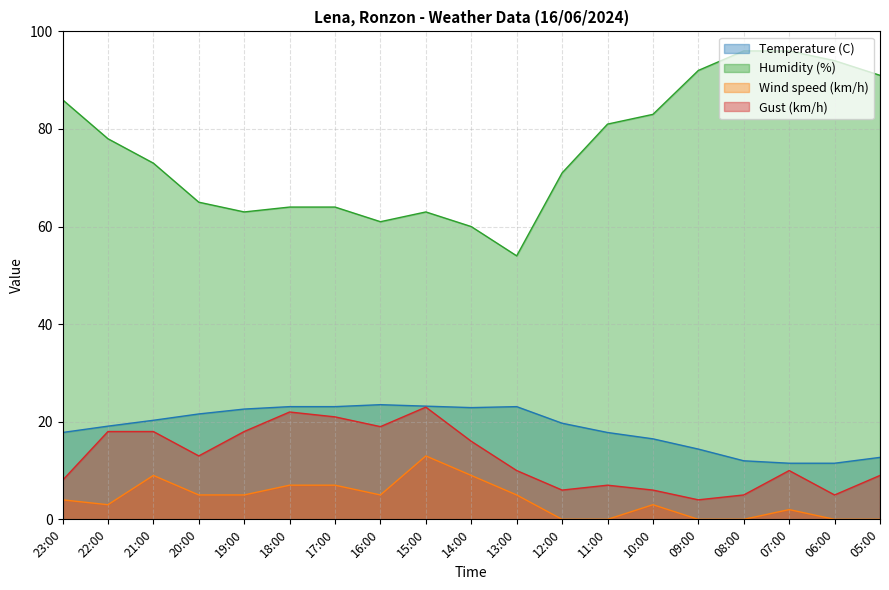

True or false: Gust (km/h) and Humidity (%) cross at least once.

False